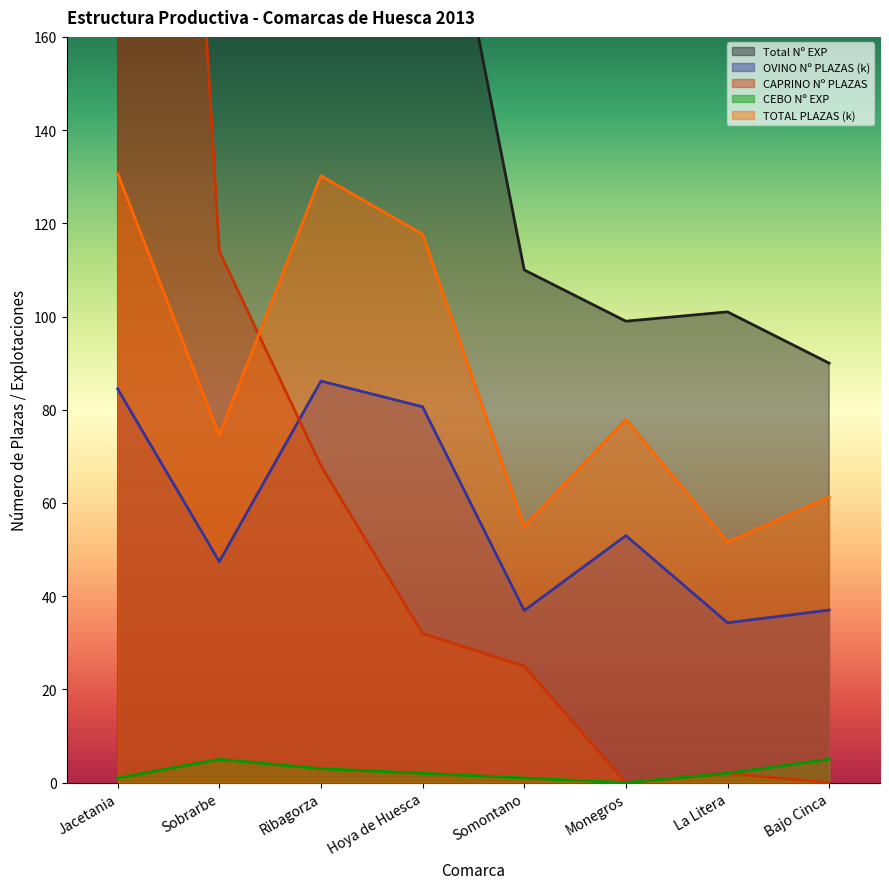

At Hoya de Huesca, list the series in order from largest to smallest.

Total Nº EXP, TOTAL PLAZAS (k), OVINO Nº PLAZAS, CAPRINO Nº PLAZAS, CEBO Nº EXP